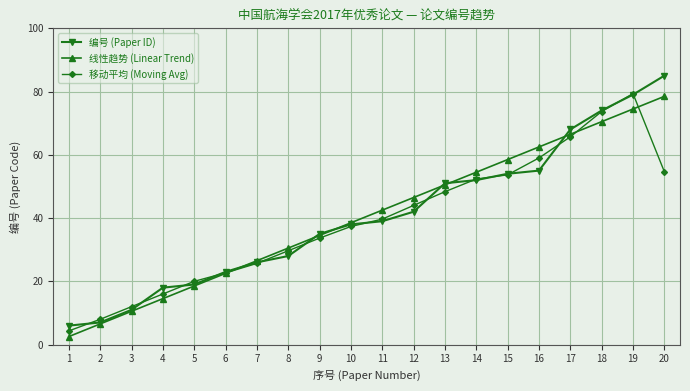

What is the greatest value displayed?

85.0